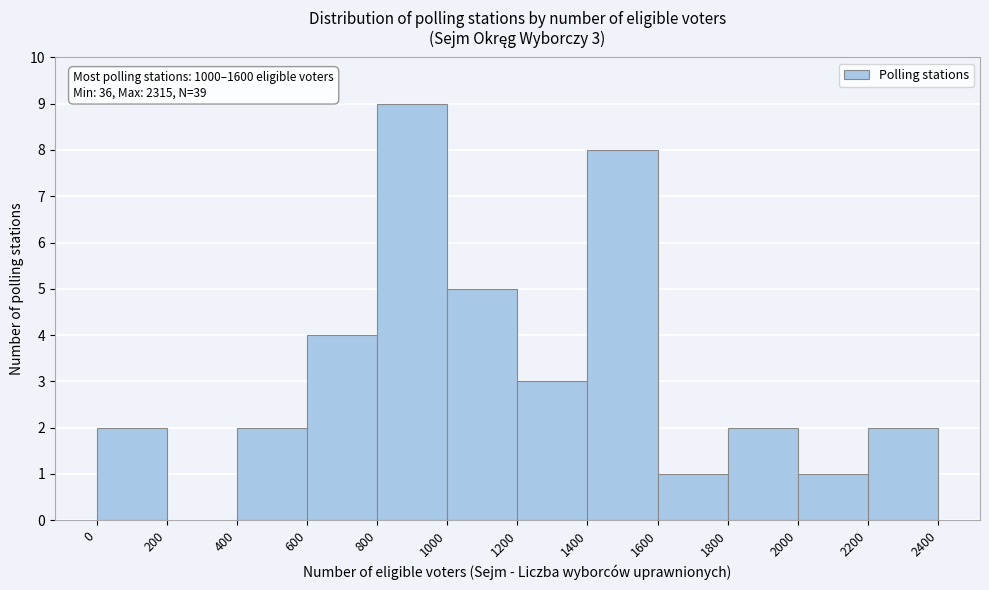

Which range on the x-axis has the tallest bar?

800 to 1000